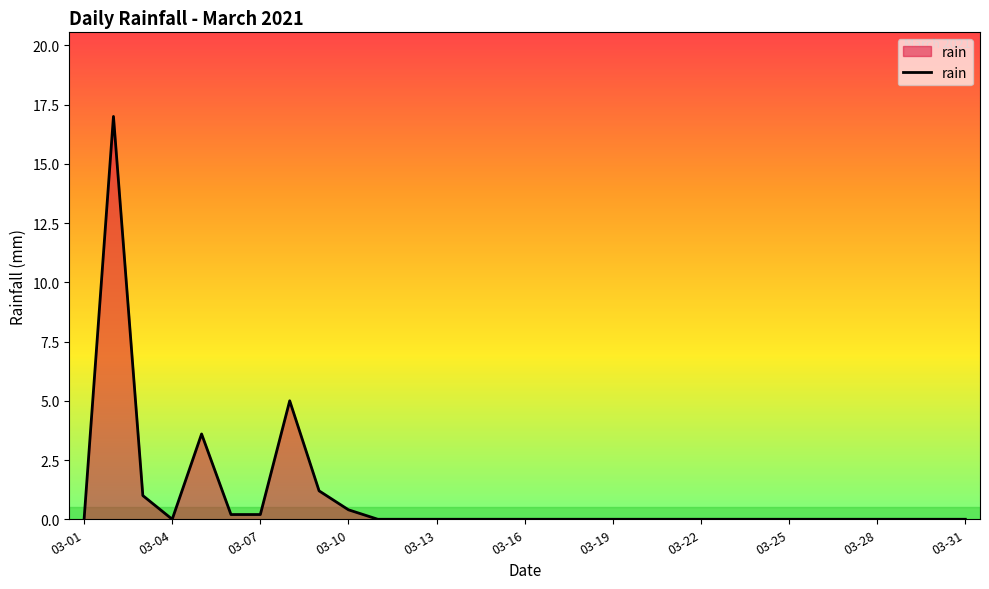

What is the difference between the maximum and minimum values?

17.0